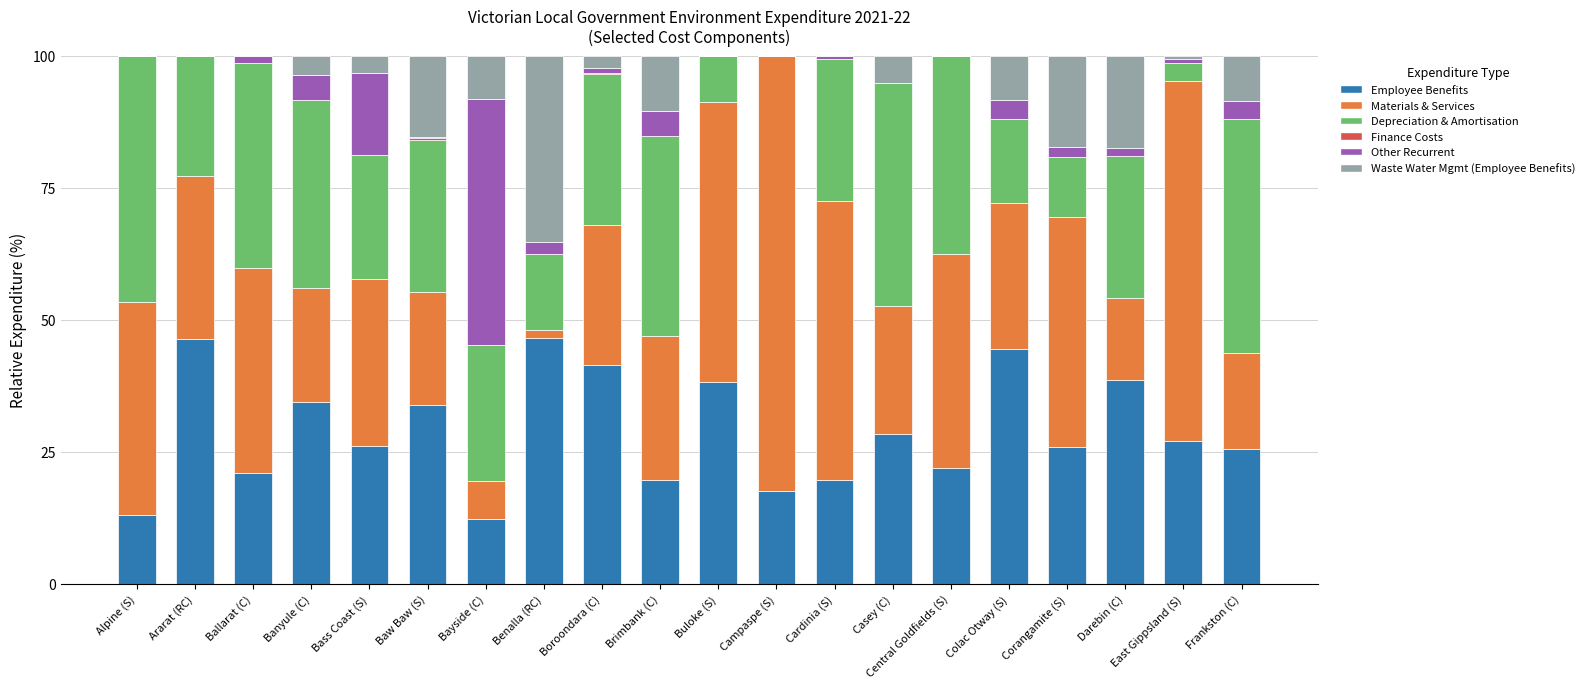

Is it true that Employee Benefits equals 68.2 at Benalla (RC)?

False